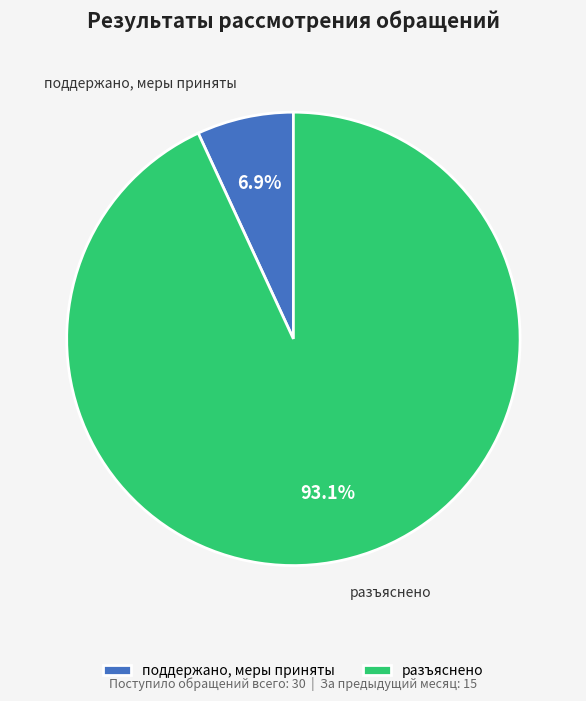

Does any single category account for the majority?

Yes